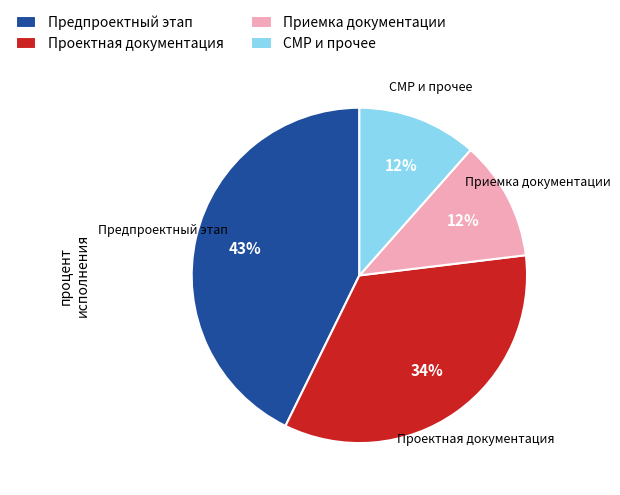

Is it true that Предпроектный этап is 33% of the pie?

False